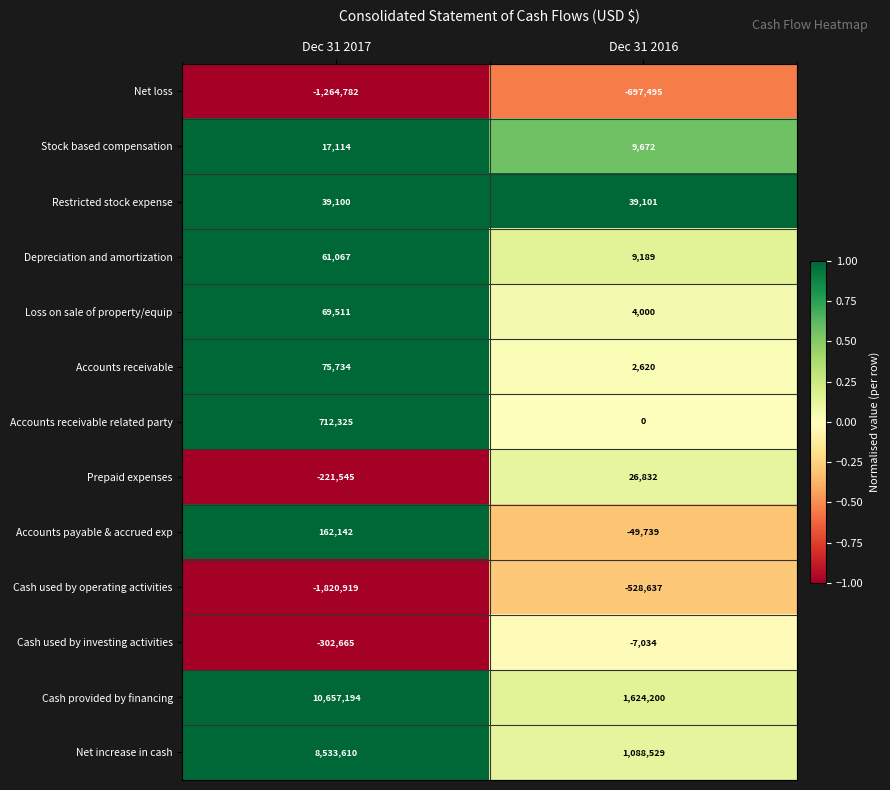

Reading right to left, what are all the values shown in this chart?

Net loss: -697495	-1264782
Stock based compensation: 9672	17114
Restricted stock expense: 39101	39100
Depreciation and amortization: 9189	61067
Loss on sale of property/equip: 4000	69511
Accounts receivable: 2620	75734
Accounts receivable related party: 0	712325
Prepaid expenses: 26832	-221545
Accounts payable & accrued exp: -49739	162142
Cash used by operating activities: -528637	-1820919
Cash used by investing activities: -7034	-302665
Cash provided by financing: 1624200	10657194
Net increase in cash: 1088529	8533610